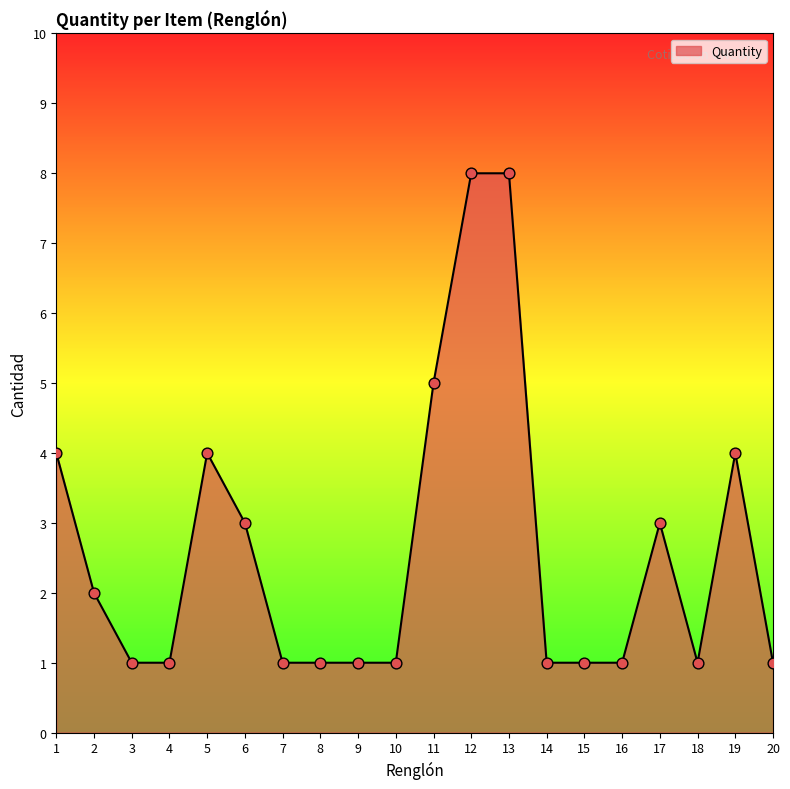

Between 14 and 1, which is larger?

1